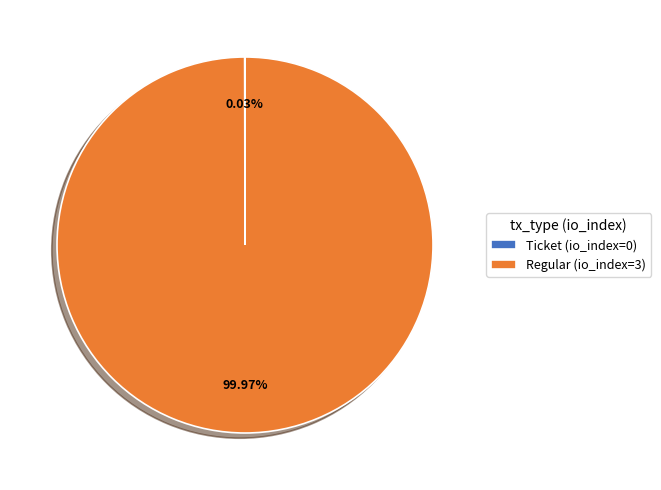

What is the majority slice?

Regular (io_index=3)